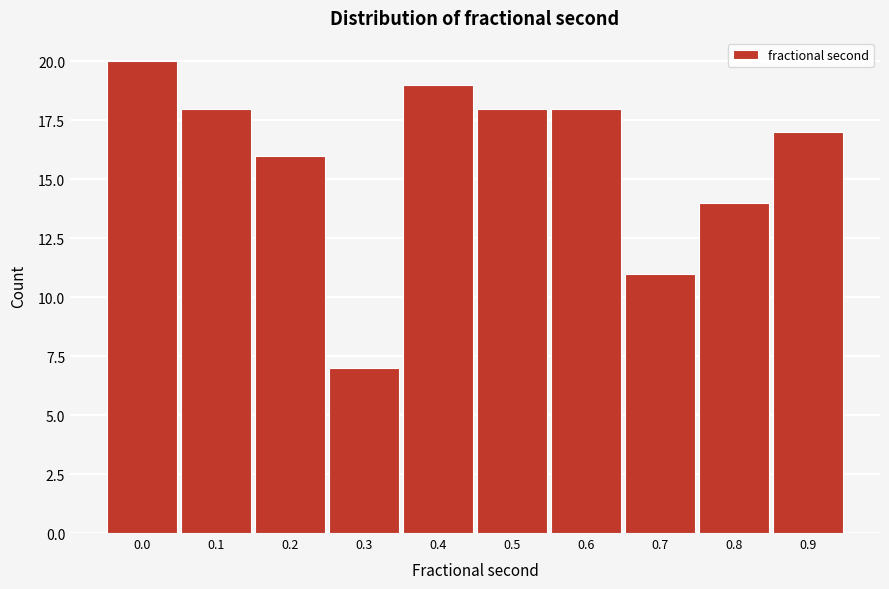

Reading left to right, list all the values displayed in this chart.

20	18	16	7	19	18	18	11	14	17